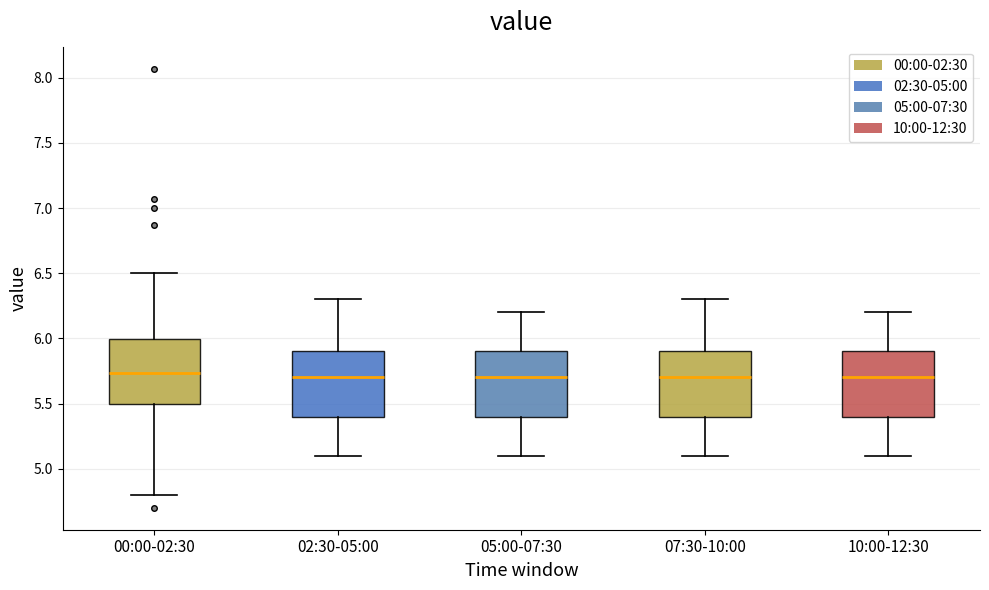

Reading left to right, transcribe this box plot: for each box, give where its median line is, the range the box spans, and where its two whiskers end, as read against the y-axis. The values are not printed on the chart, so give them approximately, as read against the axis.

00:00-02:30: median 5.75, box 5.50 to 6.00, whiskers 4.80 to 6.50
02:30-05:00: median 5.70, box 5.40 to 5.90, whiskers 5.10 to 6.30
05:00-07:30: median 5.70, box 5.40 to 5.90, whiskers 5.10 to 6.20
07:30-10:00: median 5.70, box 5.40 to 5.90, whiskers 5.10 to 6.30
10:00-12:30: median 5.70, box 5.40 to 5.90, whiskers 5.10 to 6.20